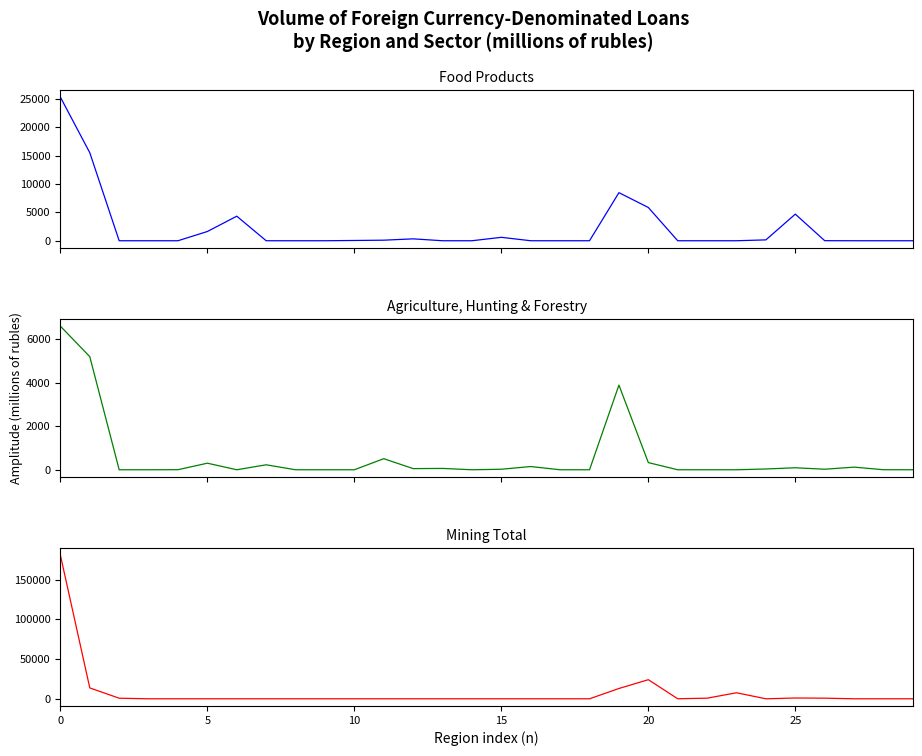

How many times do food products and mining total cross each other?

4